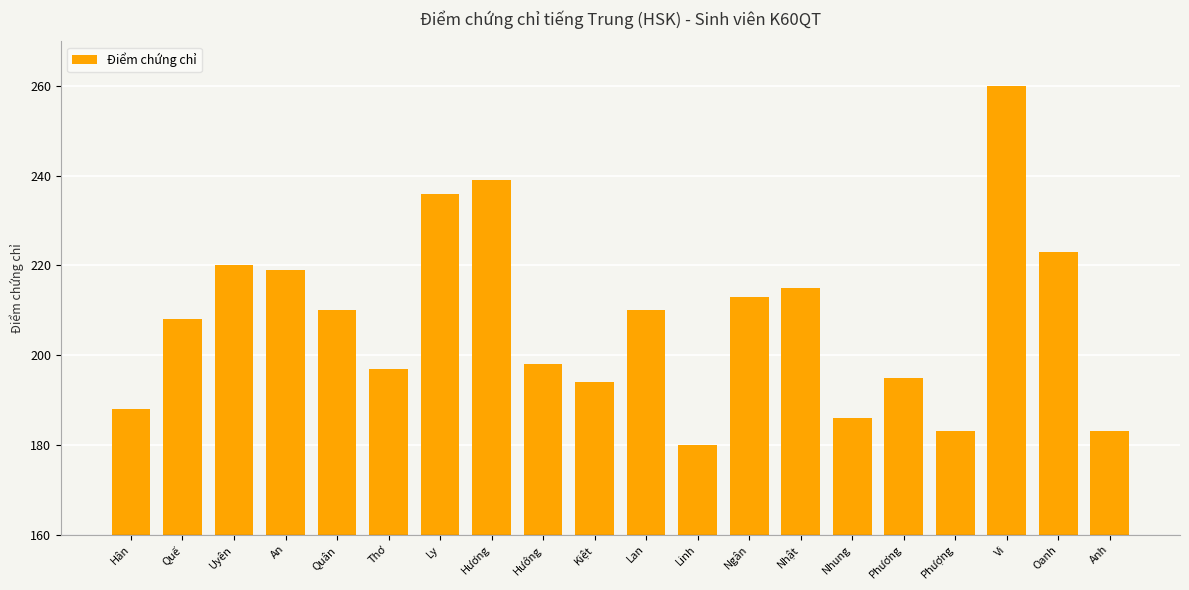

Is it true that the value at Vi is 136?

False